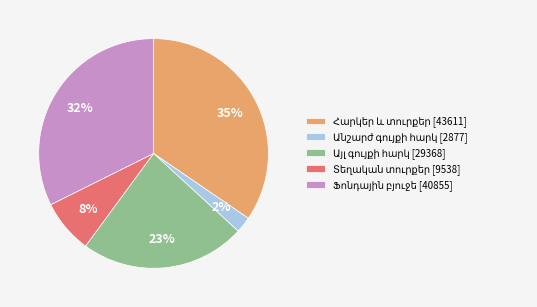

Is there a majority slice in this chart?

No